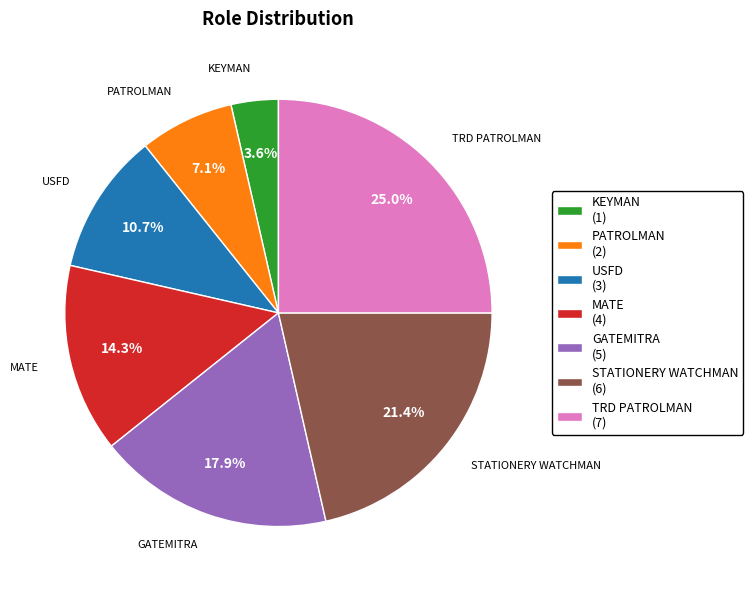

What percentage is the MATE slice, to the nearest percent?

14%